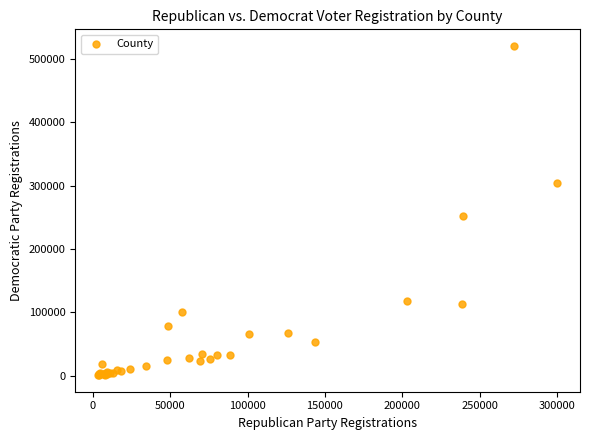

What Y value in the scatter plot is closest to 260577?

252062